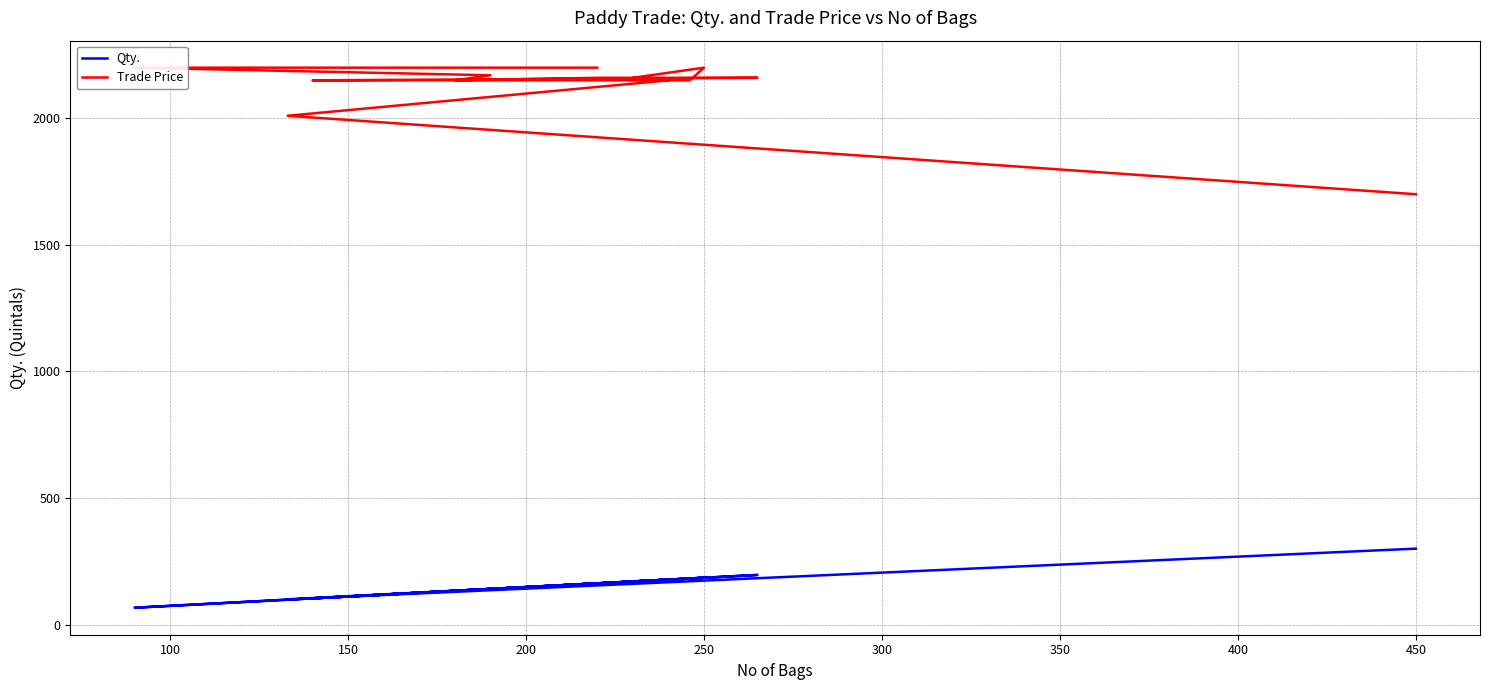

At 100, list the series in order from smallest to largest.

Qty., Trade Price